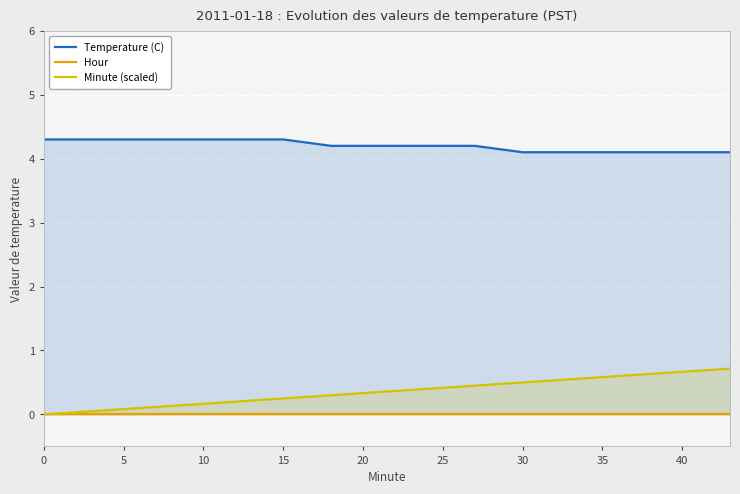

Which series has the widest spread of values?

Minute (scaled)